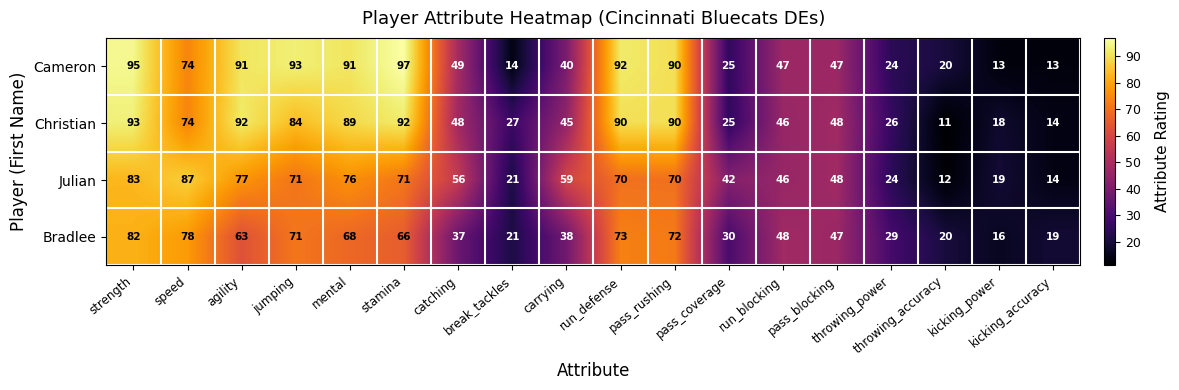

Which series has the widest spread of values?

Cameron